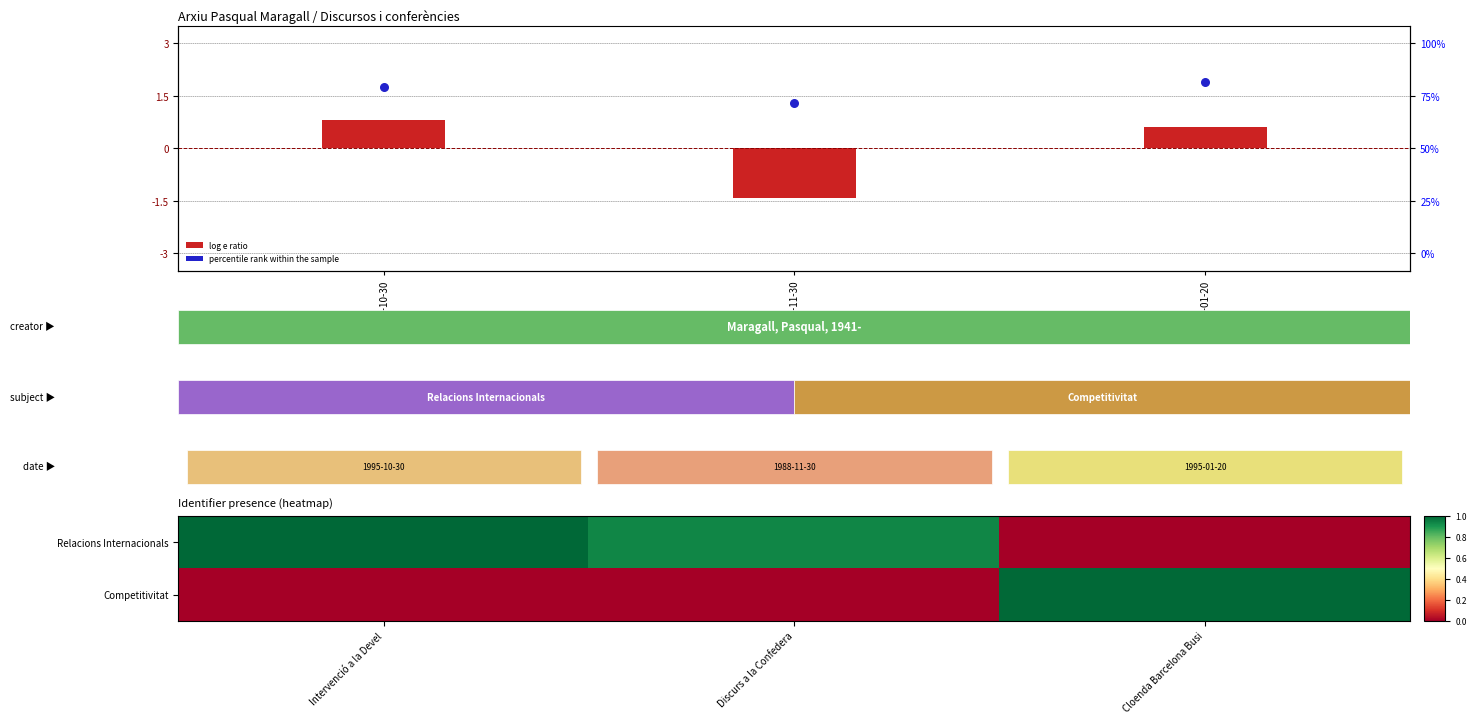

True or false: Relacions Internacionals has a value of 0.3 at Intervenció a la Devel.

False